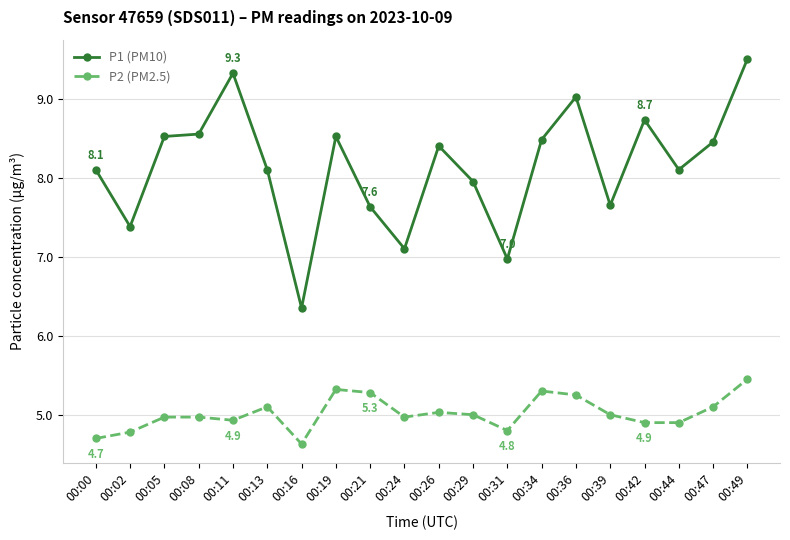

What is the difference between the maximum and second lowest values in the P1 (PM10) series?

2.5